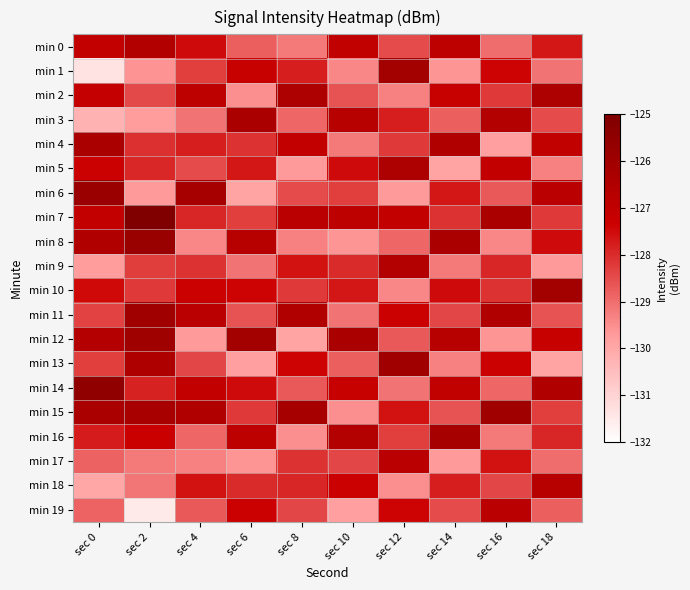

At which category is the sum across all series the highest?

sec 0